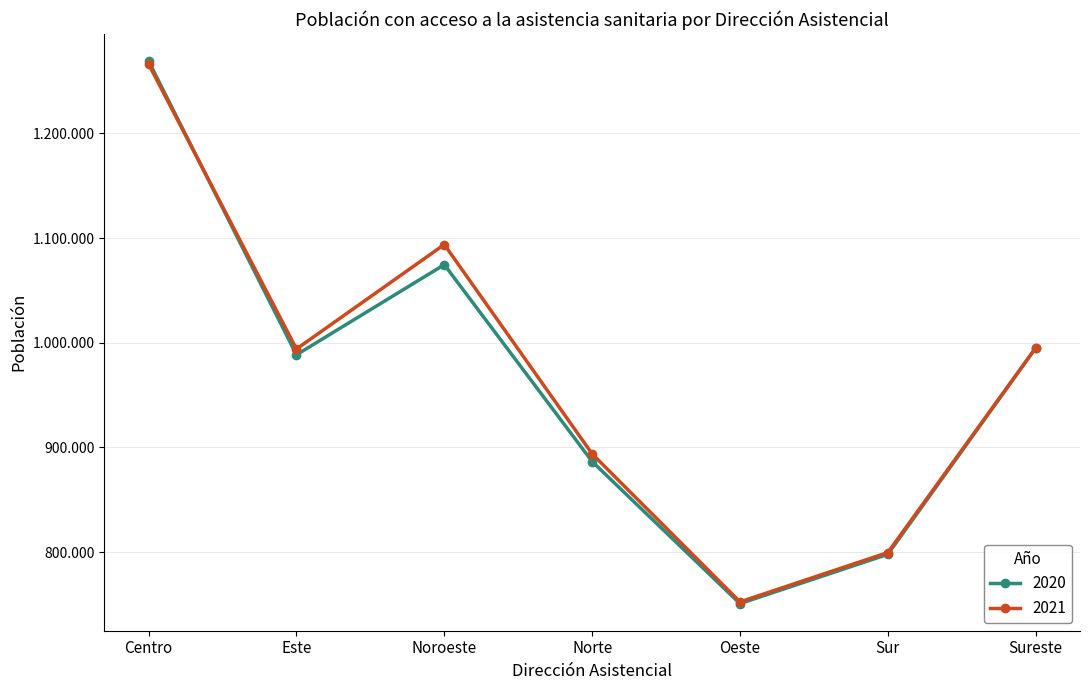

Is this an area chart (filled region under the line)?

No